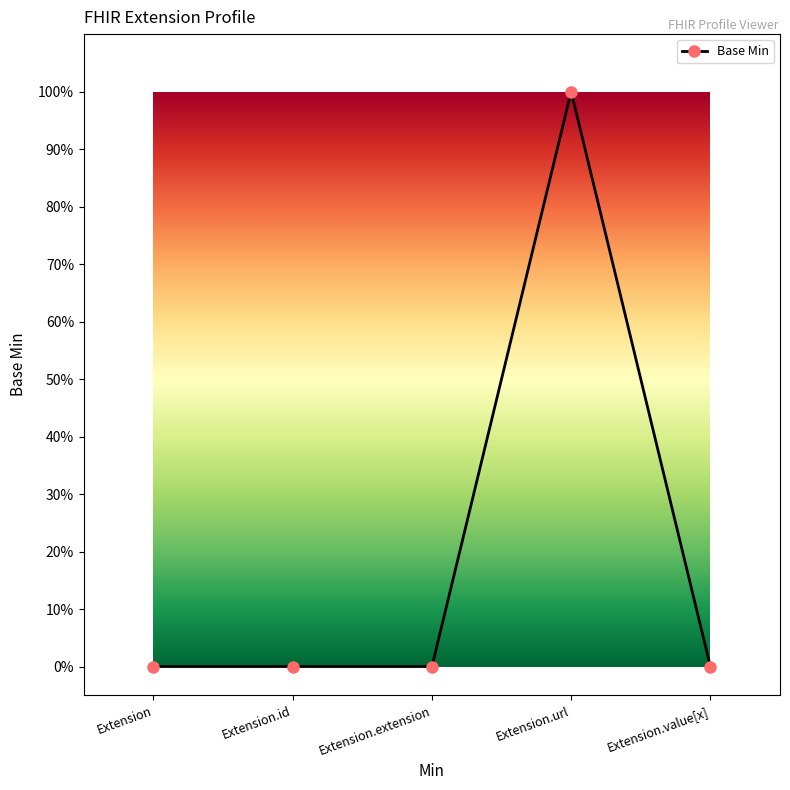

Between Extension.id and Extension.url, which is larger?

Extension.url